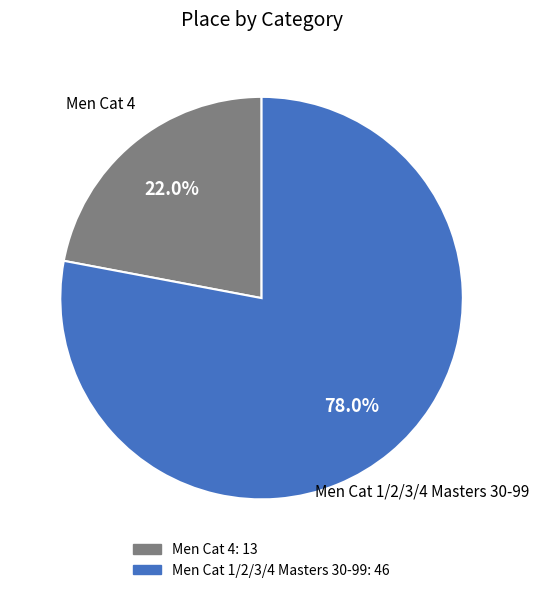

Is the sum of Men Cat 1/2/3/4 Masters 30-99 and Men Cat 4 greater than half?

Yes